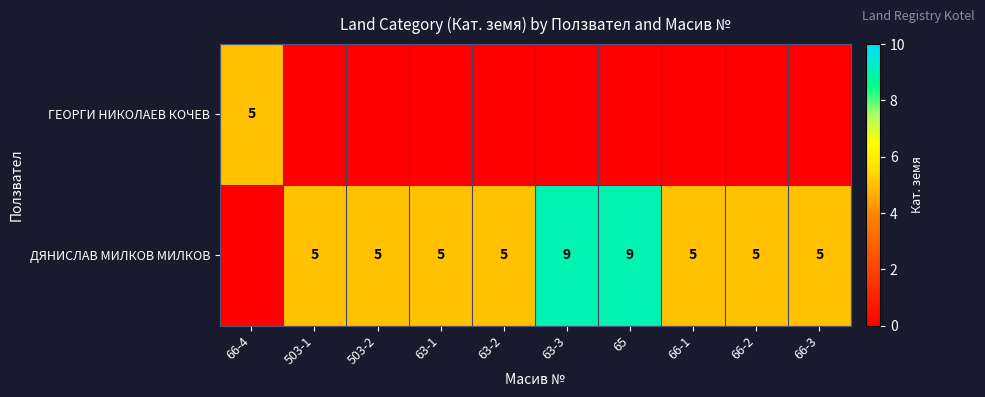

What is the sum of the ДЯНИСЛАВ МИЛКОВ МИЛКОВ values at 66-3 and 63-2?

10